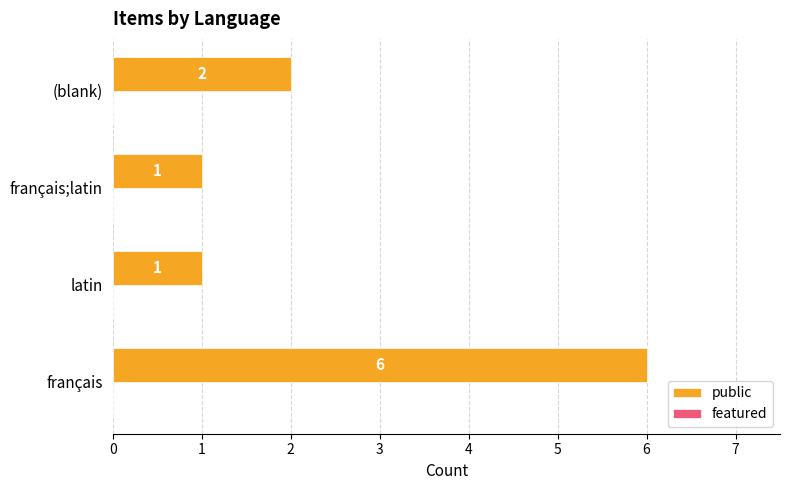

Reading top to bottom, extract all data points from this chart.

2	1	1	6